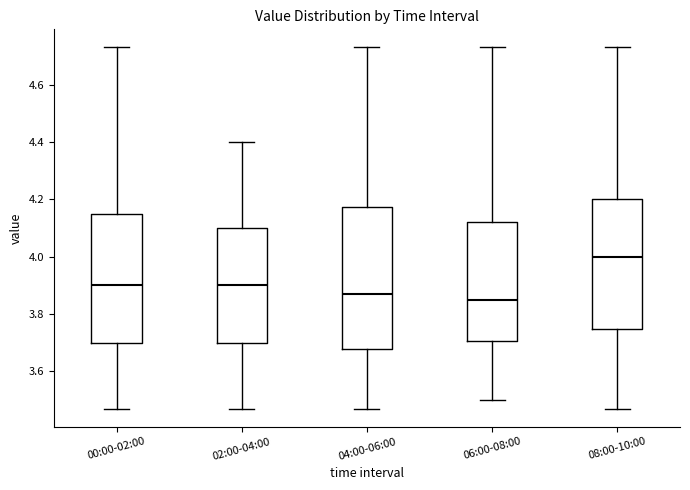

Where does the upper whisker of the box for 00:00-02:00 end on the y-axis? The values are not printed on the chart, so give them approximately, as read against the axis.

4.74